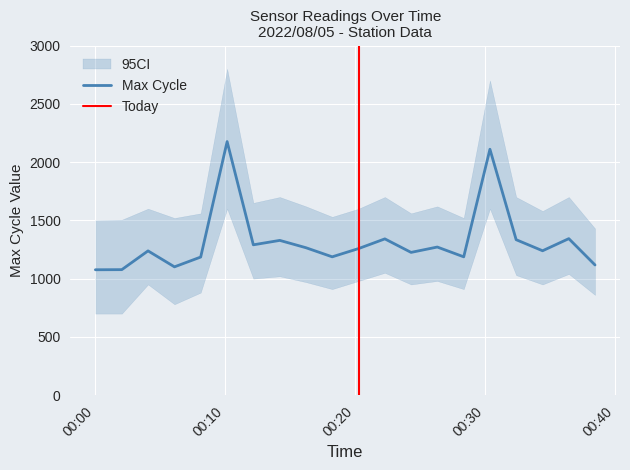

The value at 2022/08/05 00:30:23 is 3117. True or false?

False